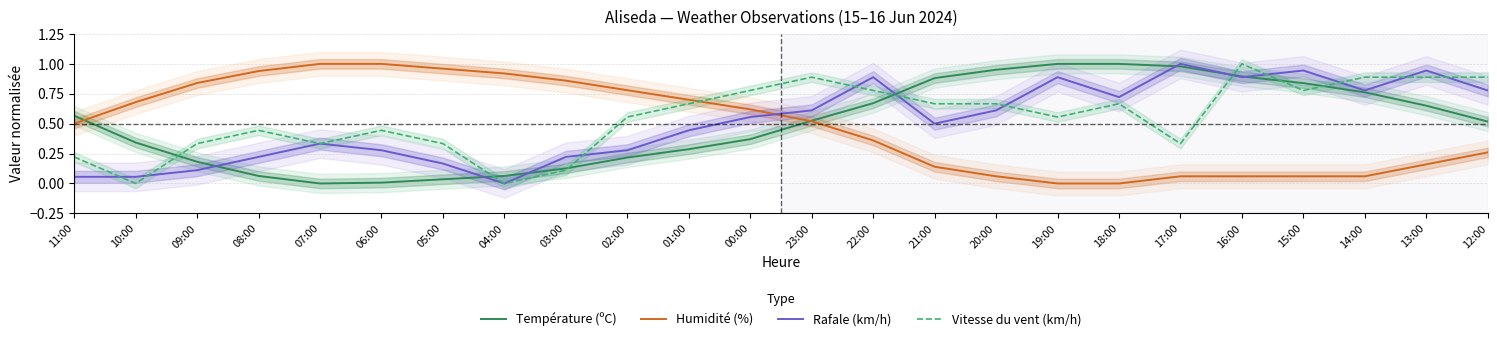

In Température (ºC), how many points are lower than both neighbors (excluding endpoints)?

1